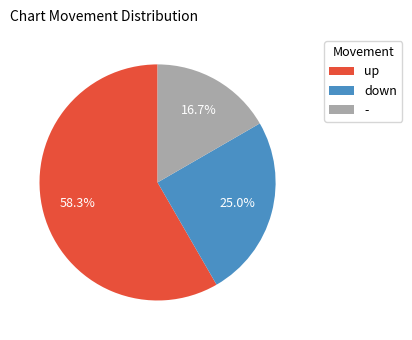

To the nearest percent, what is the difference between the largest and smallest slice percentages?

42%